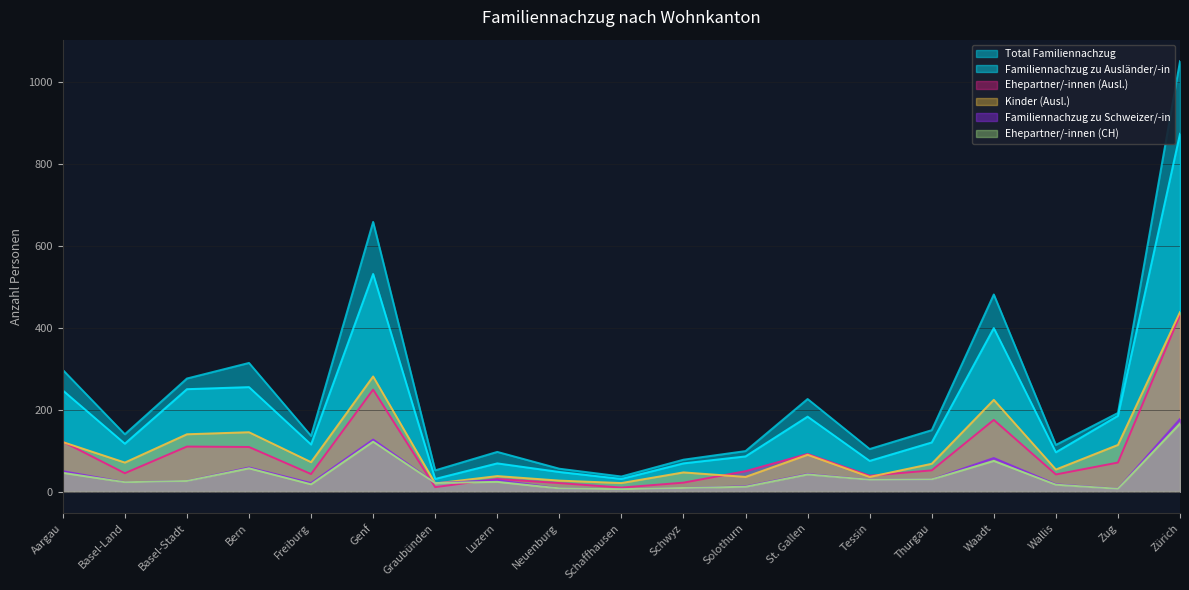

Reading left to right, extract all data points from this chart.

Total Familiennachzug: 297	140	276	314	136	658	52	97	56	37	78	99	226	104	150	481	114	192	1050
Familiennachzug zu Ausländer/-in: 247	117	250	255	115	531	31	69	48	31	69	86	183	75	120	399	96	185	873
Ehepartner/-innen (Ausl.): 122	45	110	109	43	249	11	31	21	10	22	50	92	39	52	175	42	71	431
Kinder (Ausl.): 121	71	140	145	72	281	20	38	27	21	47	36	90	36	68	224	54	114	438
Familiennachzug zu Schweizer/-in: 50	23	26	59	21	127	21	28	8	6	9	13	43	29	30	82	18	7	177
Ehepartner/-innen (CH): 46	23	26	57	18	122	21	24	8	6	9	12	42	29	30	75	17	7	166